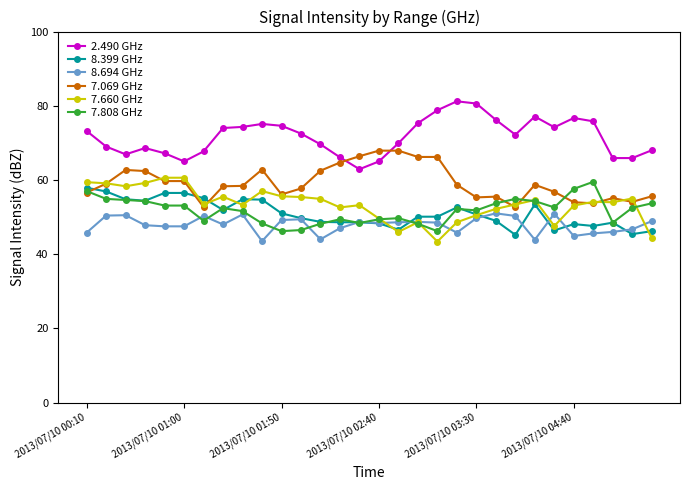

How many distinct data groups are displayed?

6